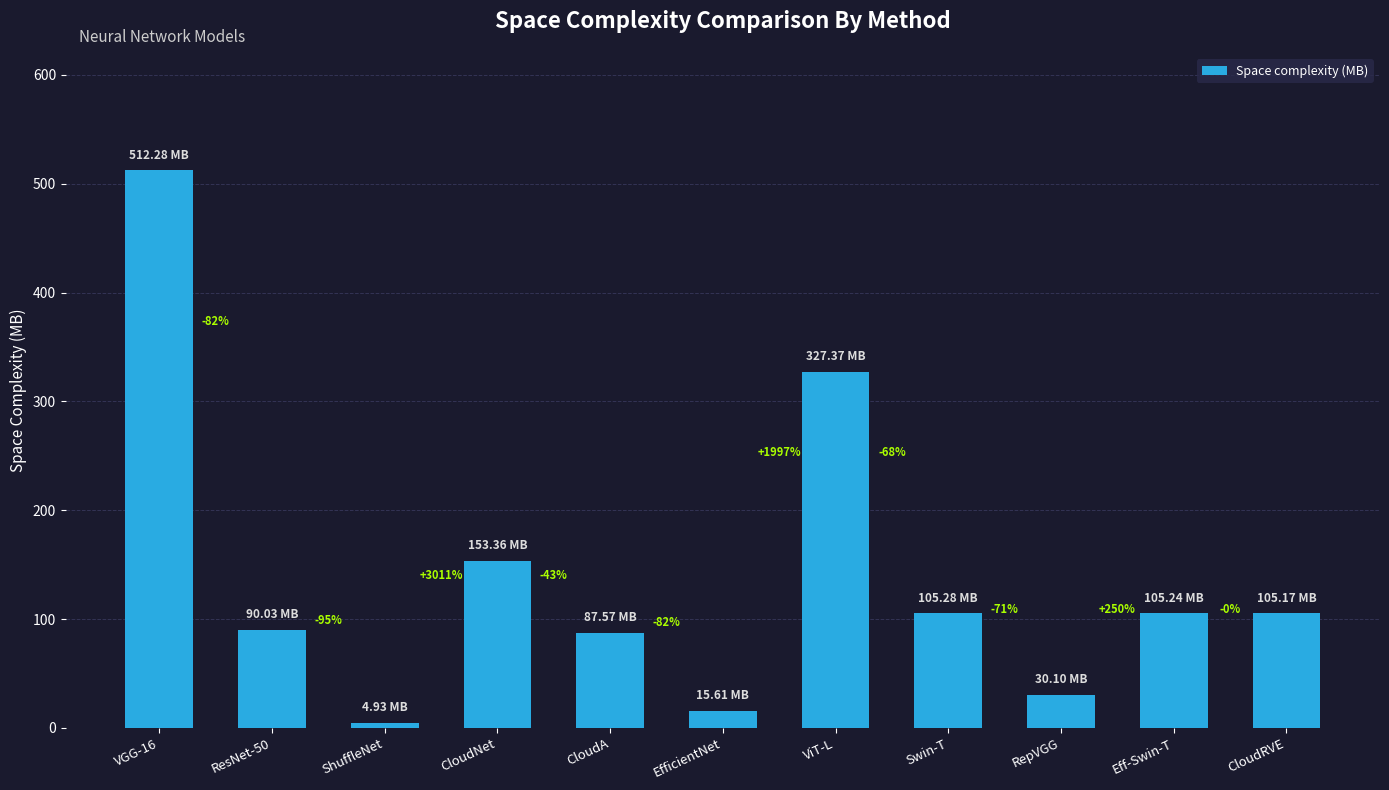

List the labels in order of value, largest first.

VGG-16, ViT-L, CloudNet, Swin-T, Eff-Swin-T, CloudRVE, ResNet-50, CloudA, RepVGG, EfficientNet, ShuffleNet